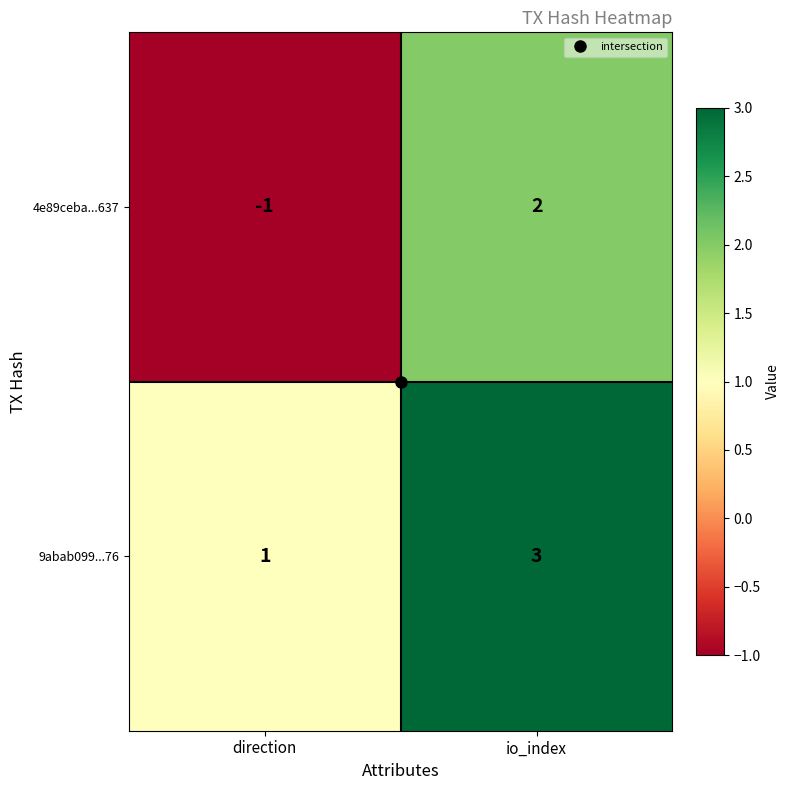

The 4e89ceba...637 series shows -1 at direction. True or false?

True